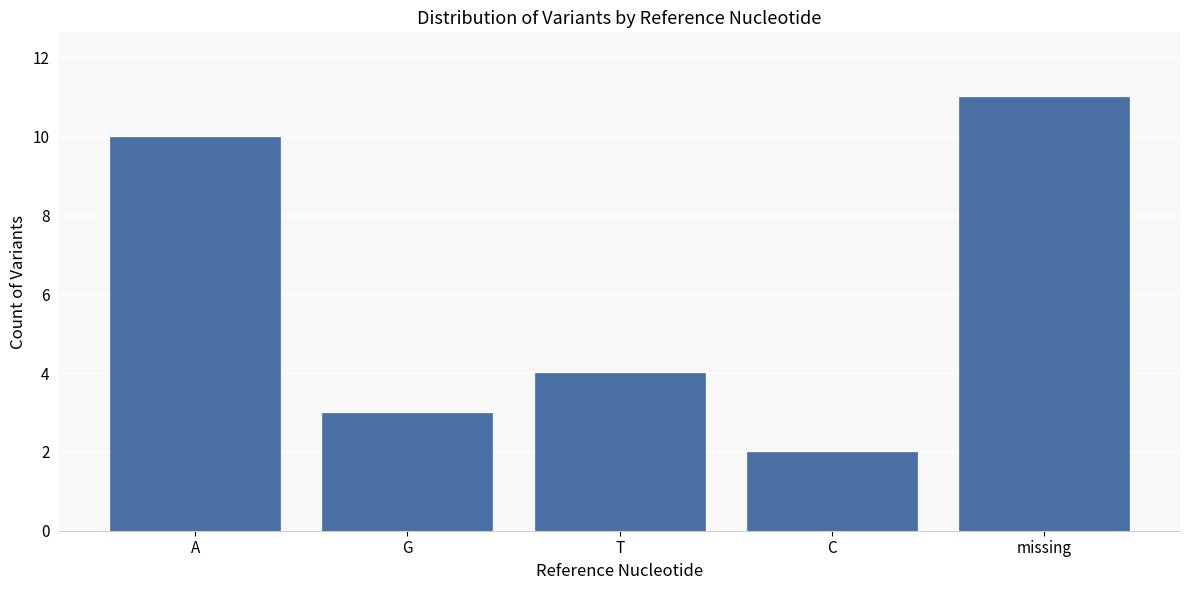

Reading left to right, transcribe all the data shown in this chart.

10	3	4	2	11